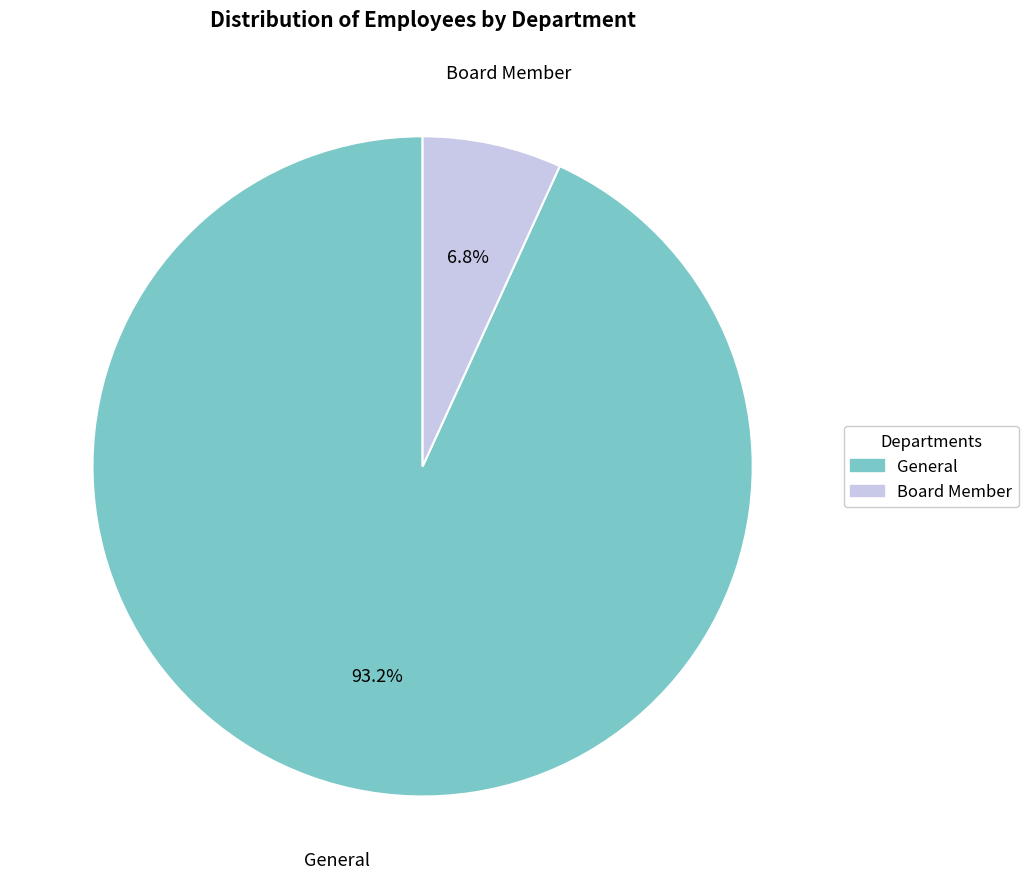

Which slice is the smallest?

Board Member